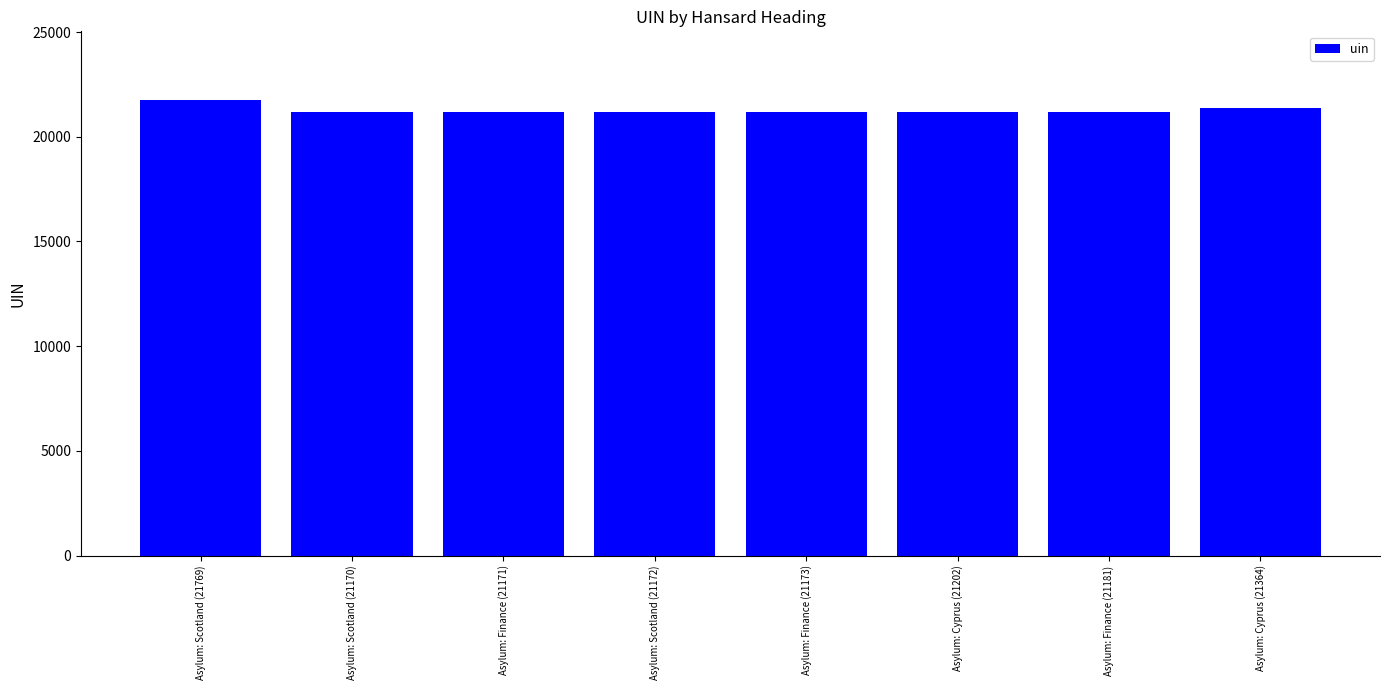

Which label corresponds to the largest value in the chart?

Asylum: Scotland (21769)